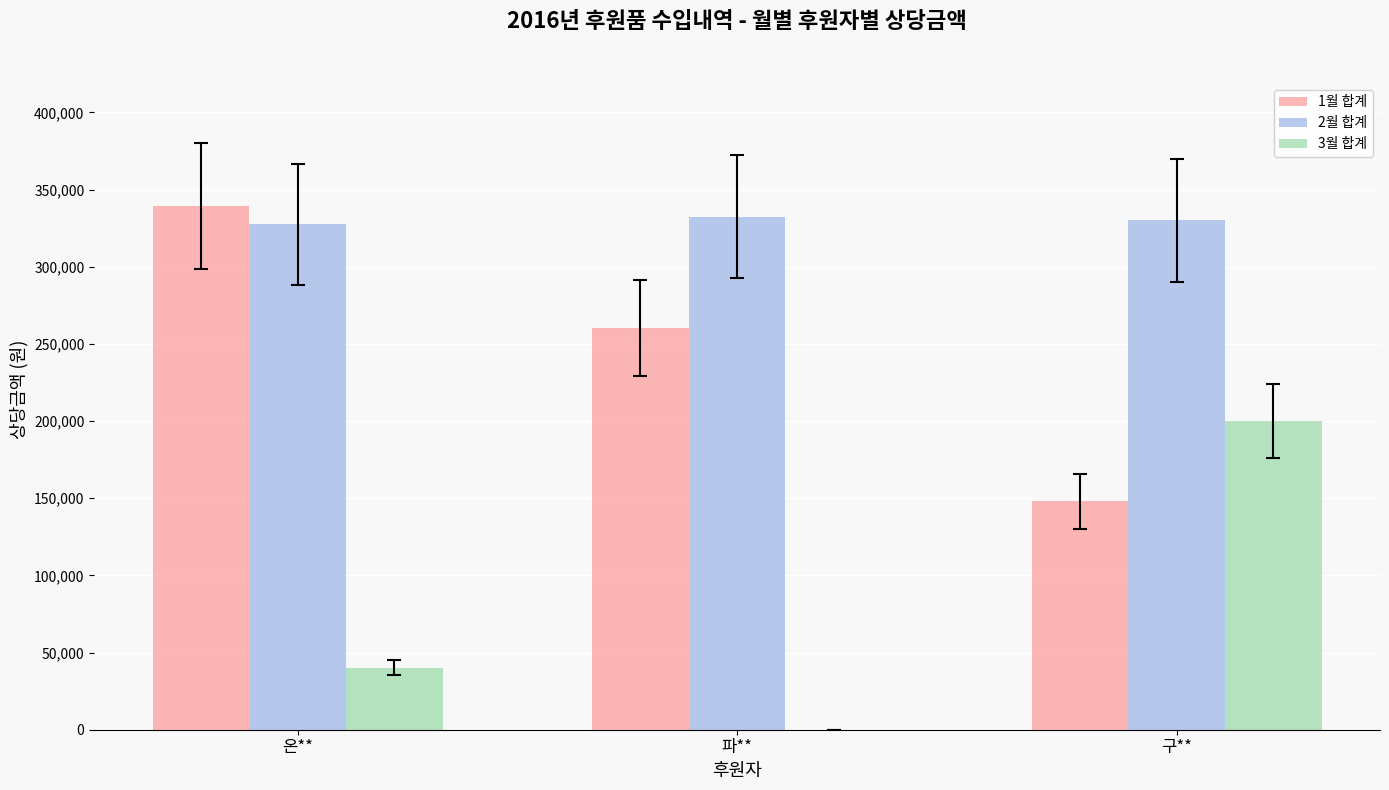

How many data points does each series have?

3